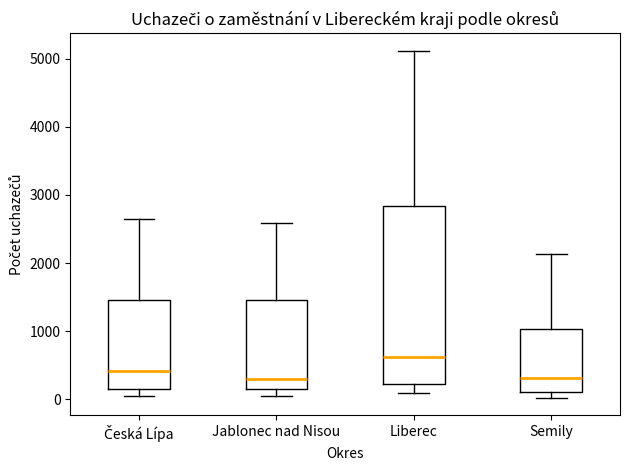

Reading left to right, transcribe this box plot: for each box, give where its median line is, the range the box spans, and where its two whiskers end, as read against the y-axis. The values are not printed on the chart, so give them approximately, as read against the axis.

Česká Lípa: median 400, box 200 to 1500, whiskers 0 to 2600
Jablonec nad Nisou: median 300, box 100 to 1500, whiskers 0 to 2600
Liberec: median 600, box 200 to 2800, whiskers 100 to 5100
Semily: median 300, box 100 to 1000, whiskers 0 to 2100